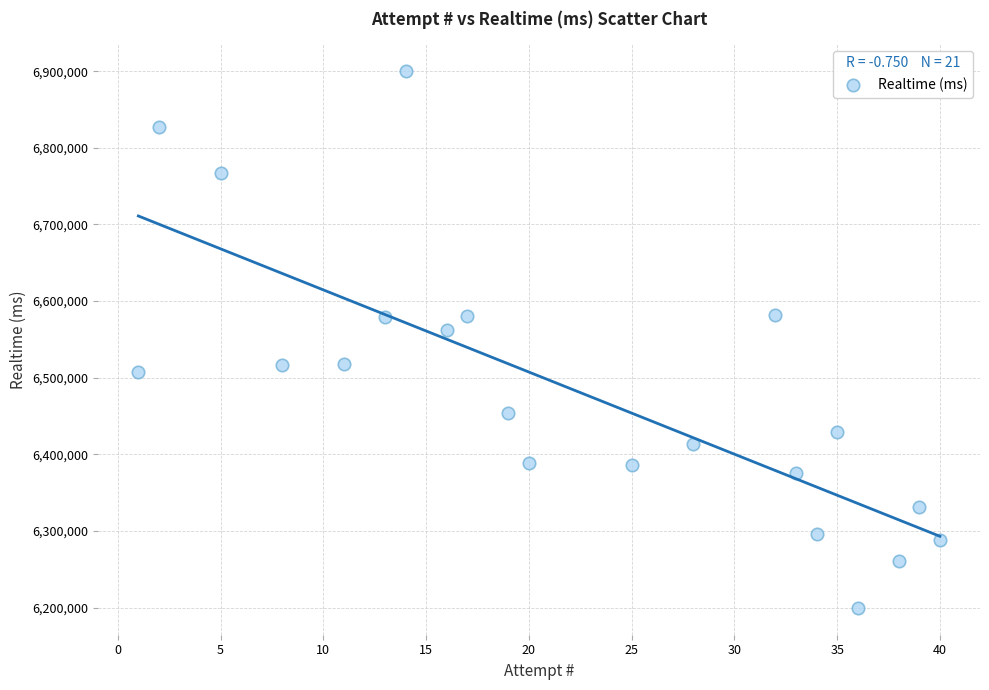

What is the range of Y values (max minus min)?

700807